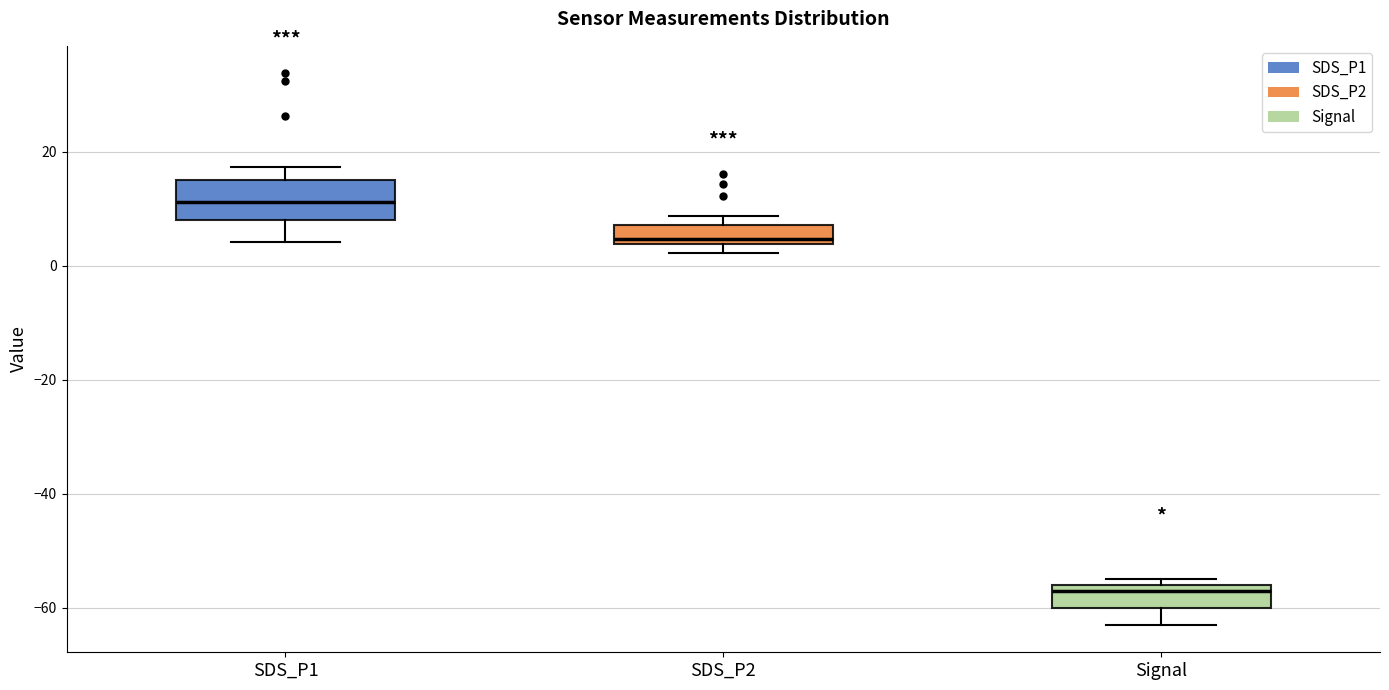

Which box's median line is the highest?

SDS_P1